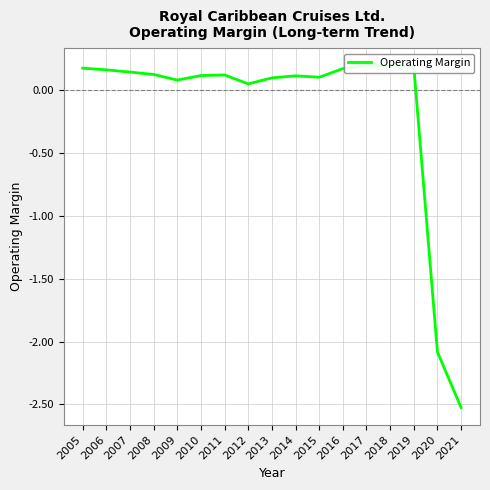

Reading left to right, list all the values displayed in this chart.

2005=0.2	2006=0.2	2007=0.1	2008=0.1	2009=0.1	2010=0.1	2011=0.1	2012=0.1	2013=0.1	2014=0.1	2015=0.1	2016=0.2	2017=0.2	2018=0.2	2019=0.2	2020=-2.1	2021=-2.5